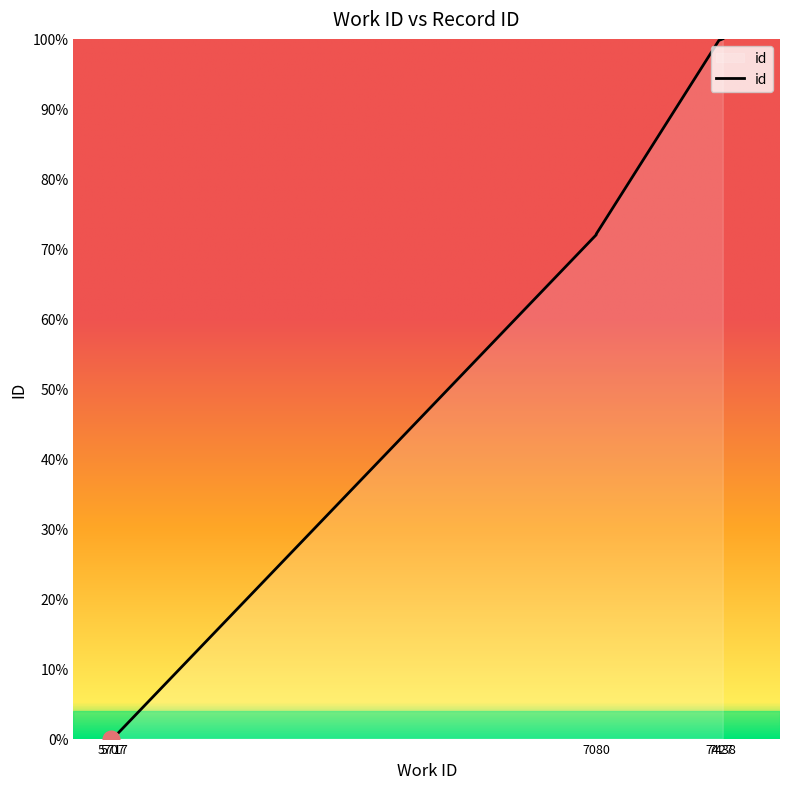

At which label is the value closest to 50?

7080